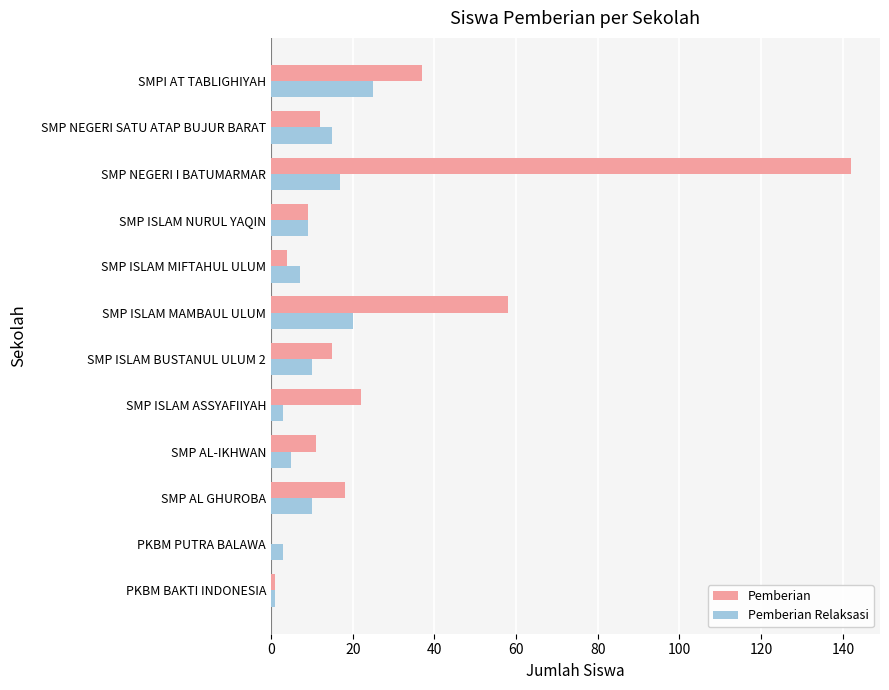

What is the sum of the Pemberian Relaksasi values at SMP ISLAM MIFTAHUL ULUM and SMP NEGERI I BATUMARMAR?

24